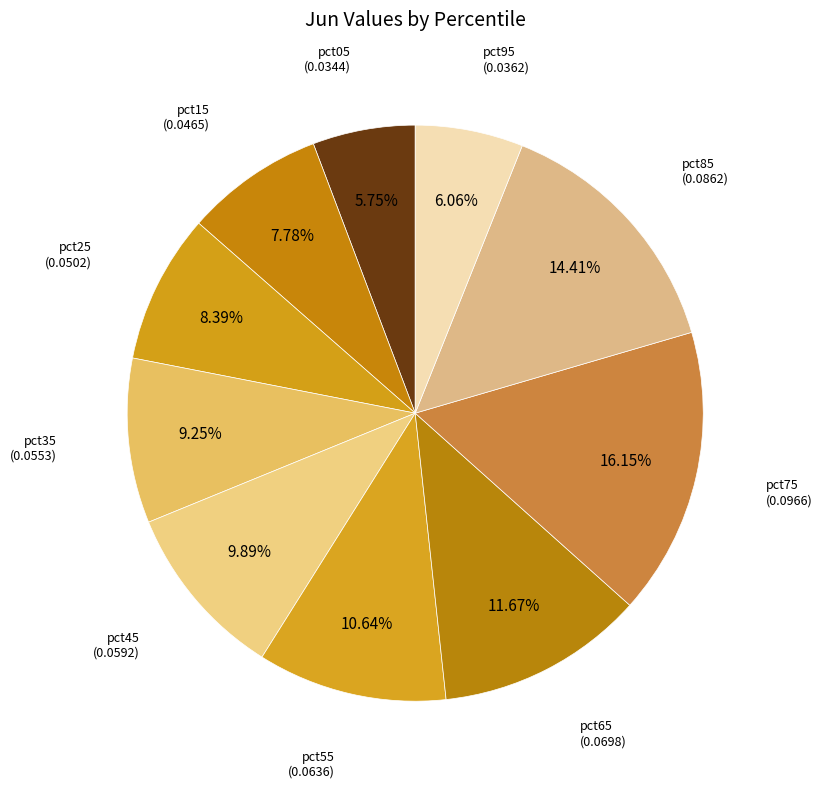

Which slice is the largest?

pct75